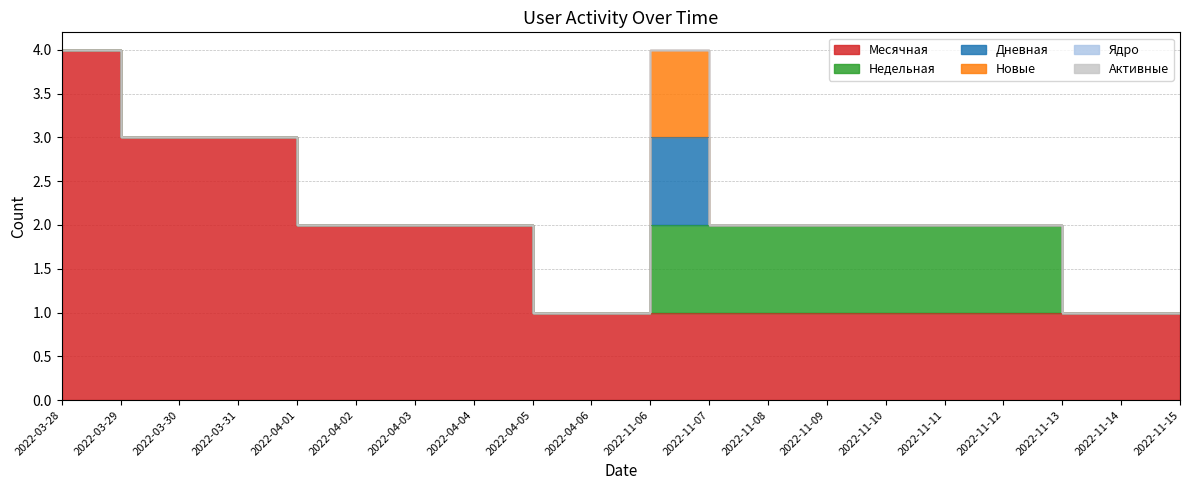

What position from the left is 2022-03-29?

2